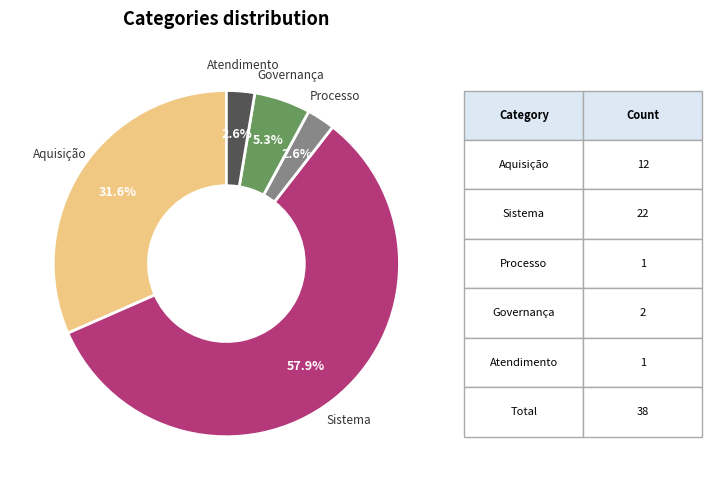

What is the total percentage of Atendimento and Aquisição?

34.2%